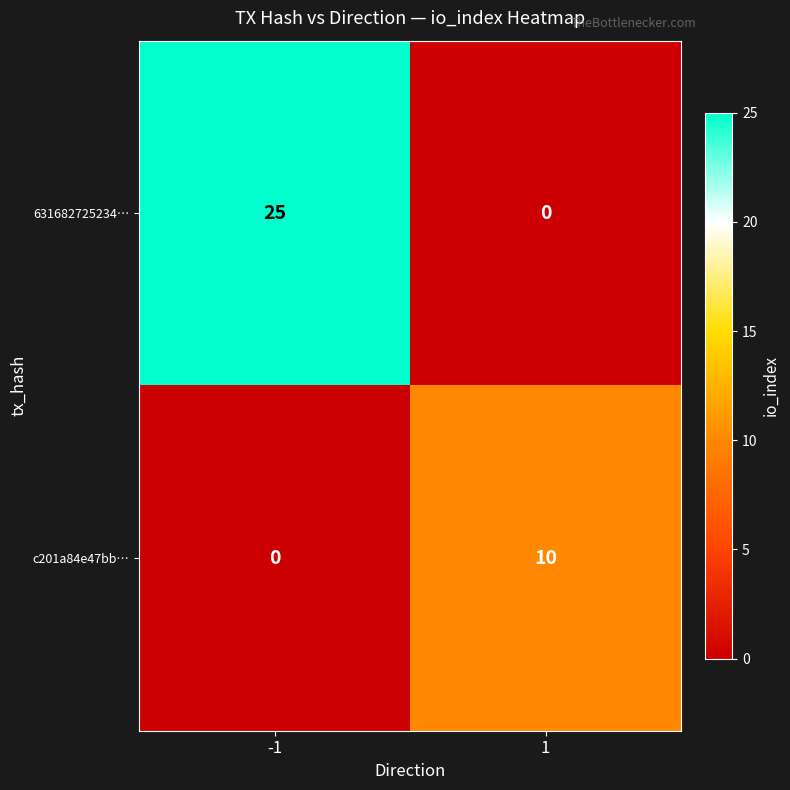

How many data points in c201a84e47bb… are less than 10?

1